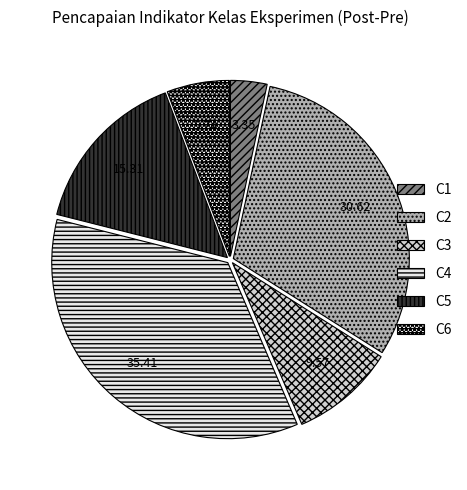

To the nearest percent, what percentage of the pie is C3?

10%